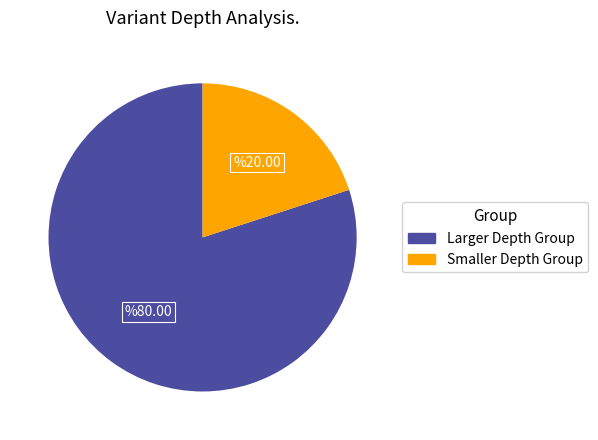

True or false: Larger Depth Group accounts for 80% of the total.

True